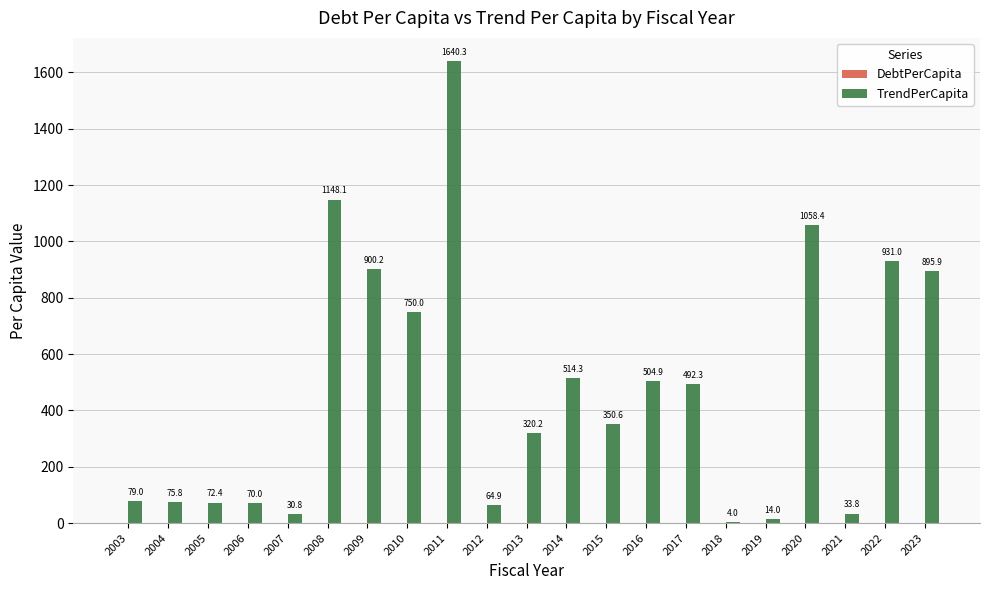

The value at 2012 is 64.9. True or false?

True